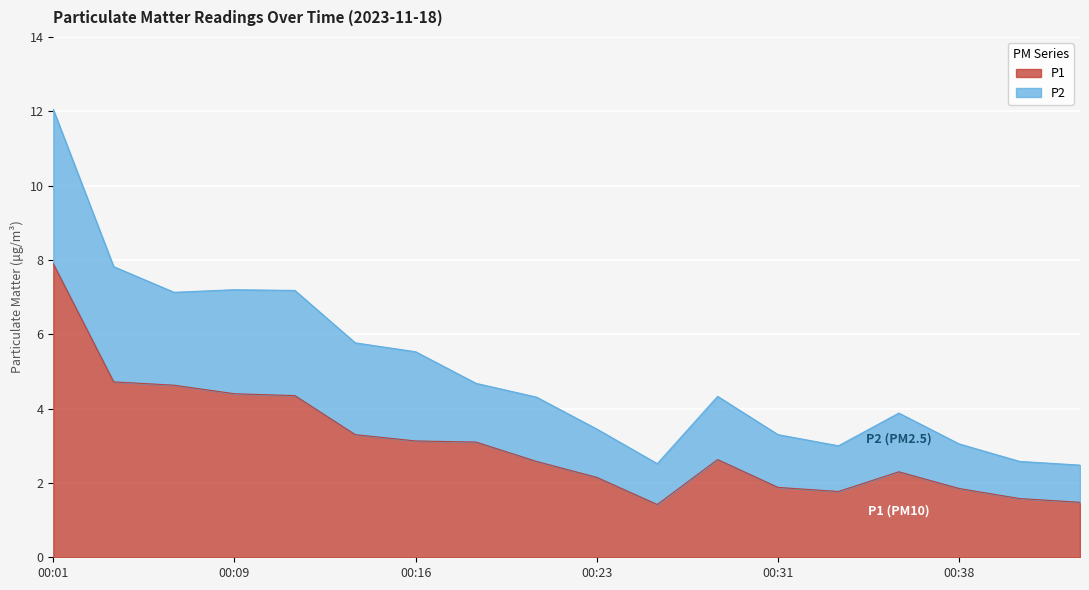

Reading left to right, extract all data points from this chart.

P1: 7.9	4.7	4.6	4.4	4.3	3.3	3.1	3.1	2.6	2.1	1.4	2.6	1.9	1.8	2.3	1.9	1.6	1.5
P2: 12.1	7.8	7.1	7.2	7.2	5.8	5.5	4.7	4.3	3.5	2.5	4.3	3.3	3.0	3.9	3.0	2.6	2.5